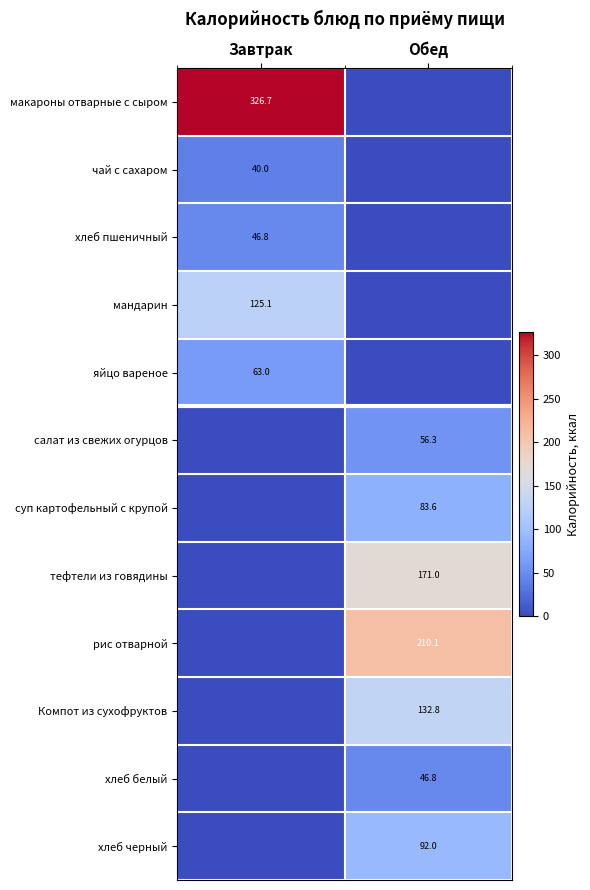

The хлеб пшеничный series shows 28.2 at Завтрак. True or false?

False